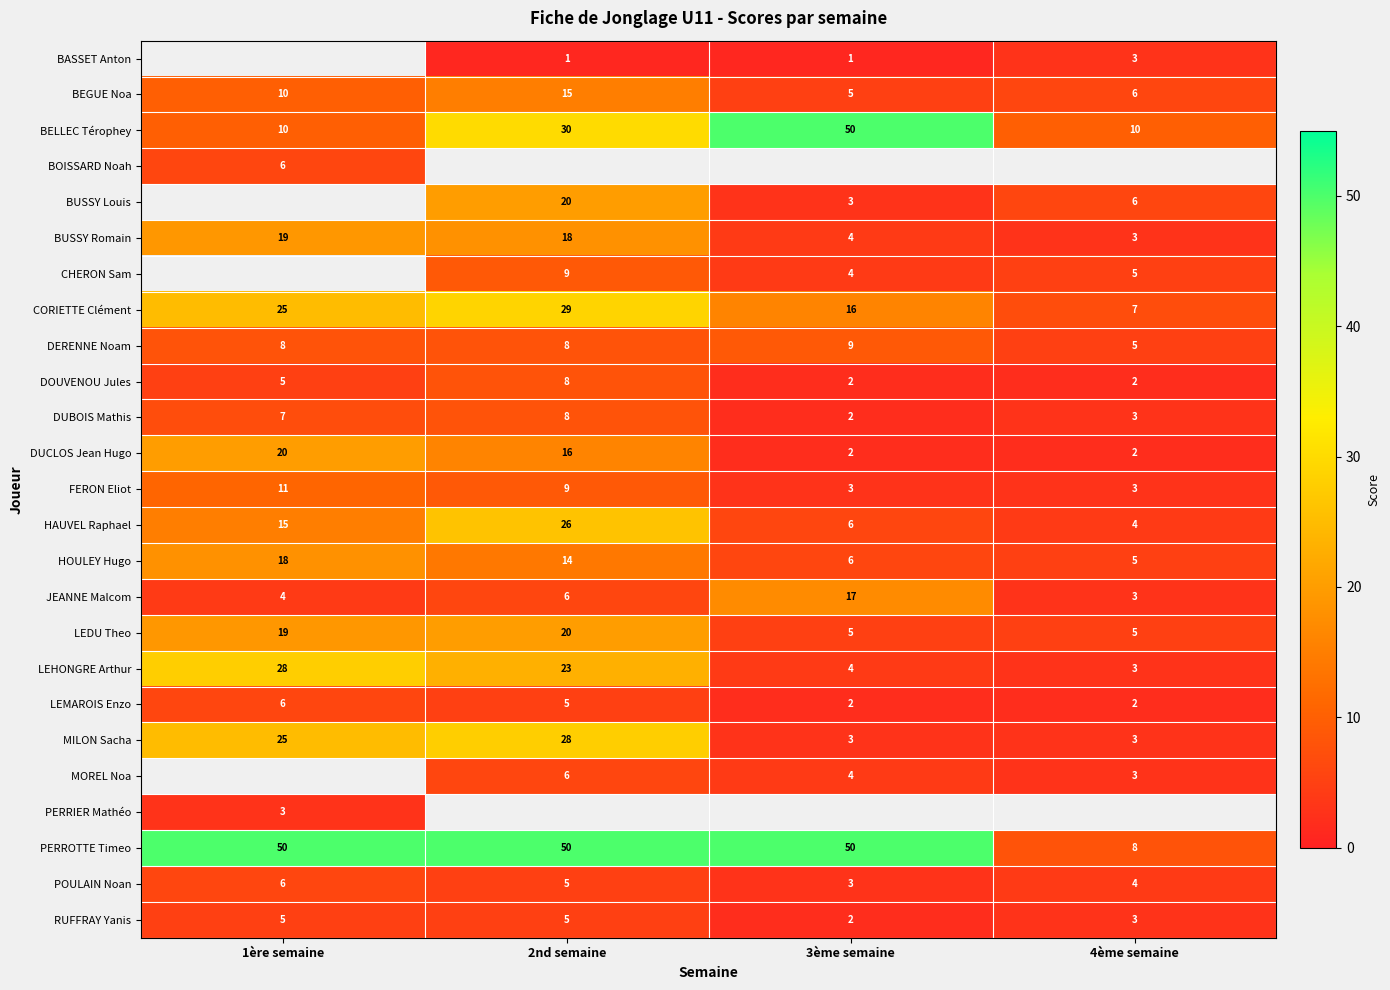

How many DERENNE Noam values are between 8 and 9?

3